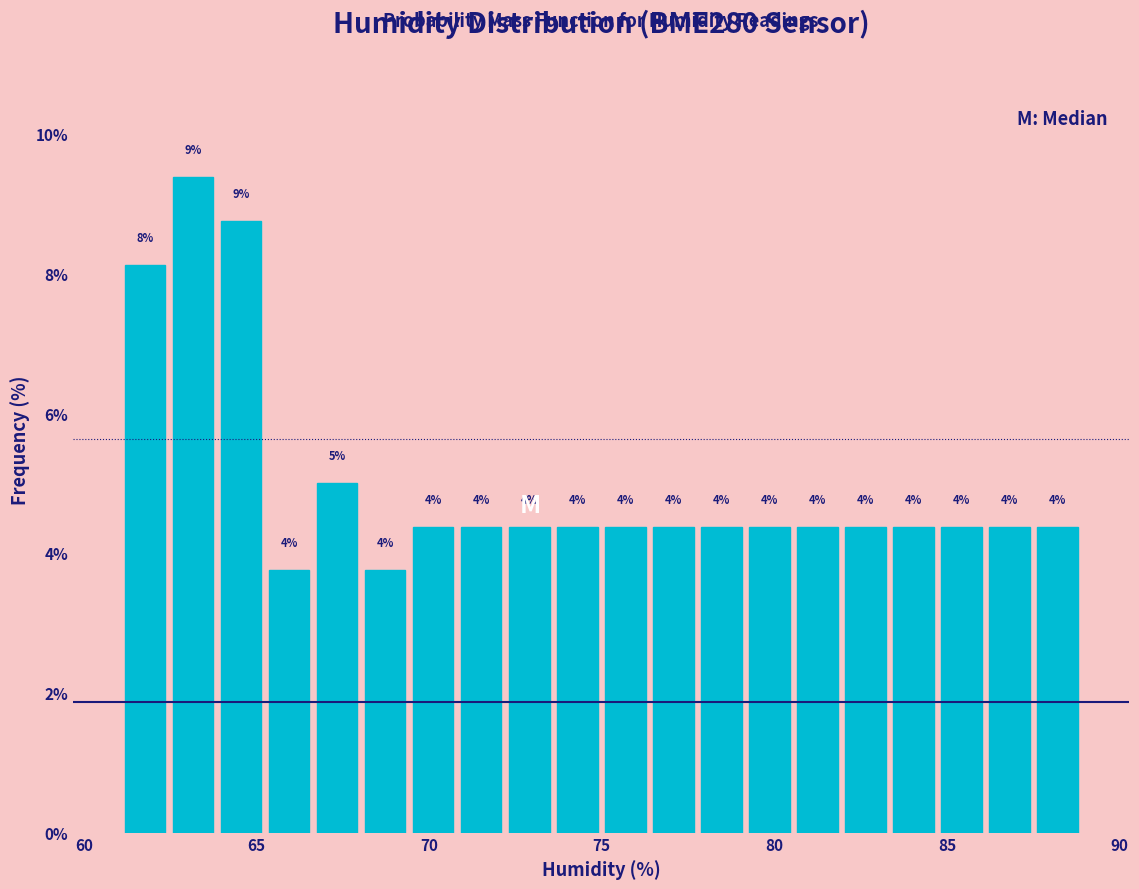

Read against the x-axis, roughly where is the centre of the tallest bar?

63.0